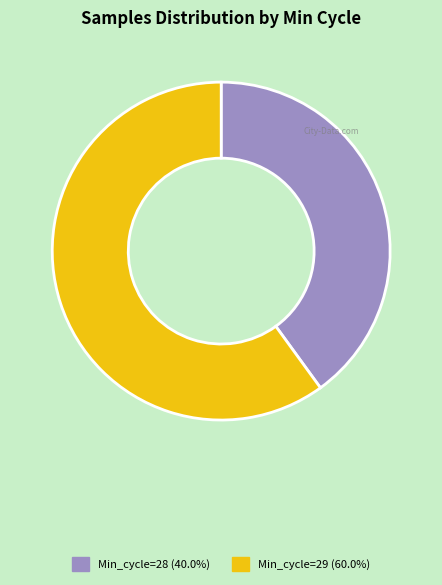

Is there a majority slice in this chart?

Yes